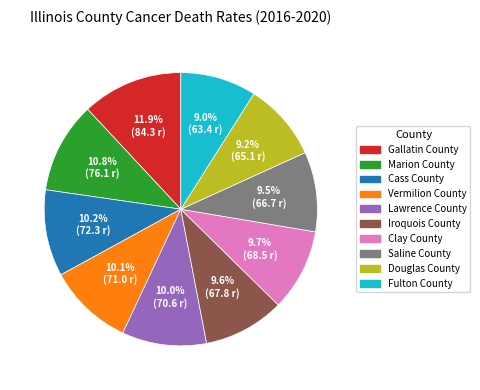

Which slice is the largest?

Gallatin County